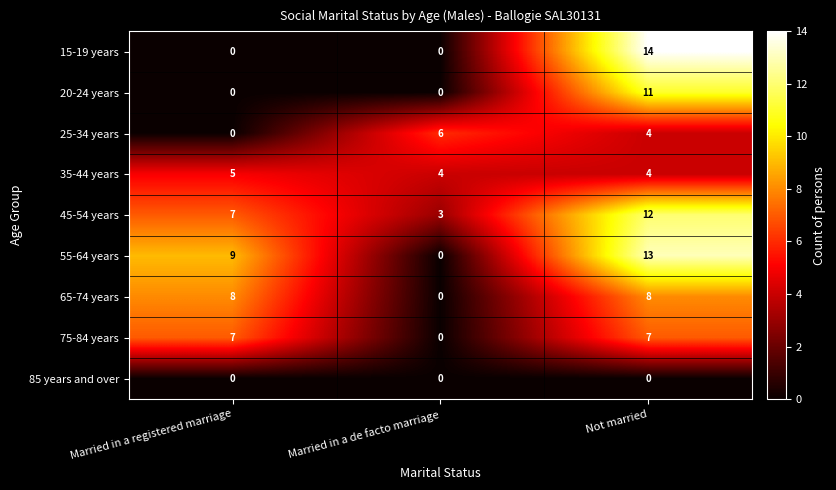

The value of 15-19 years at Married in a registered marriage is 0. True or false?

True